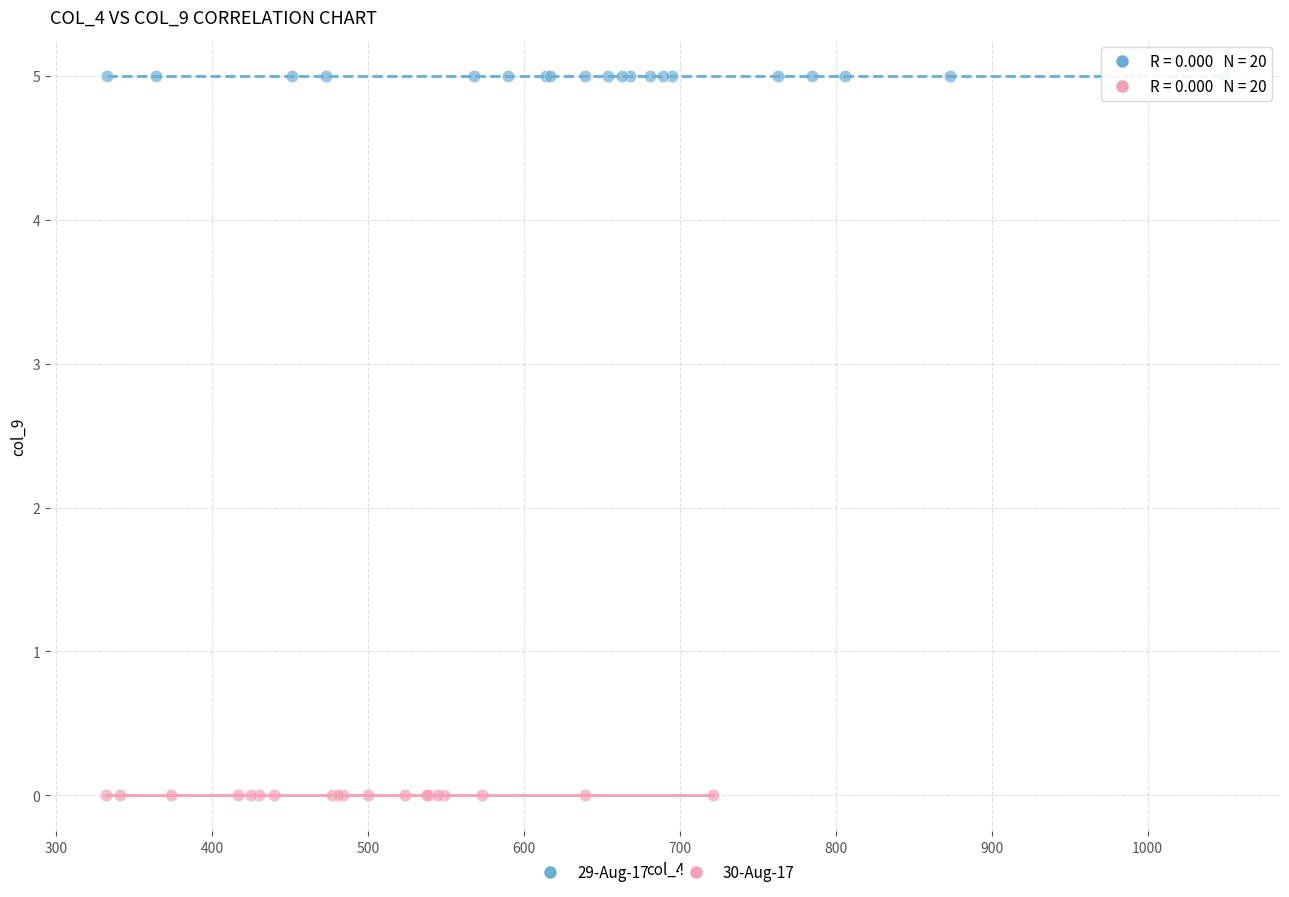

Which series contains the lowest Y value?

30-Aug-17